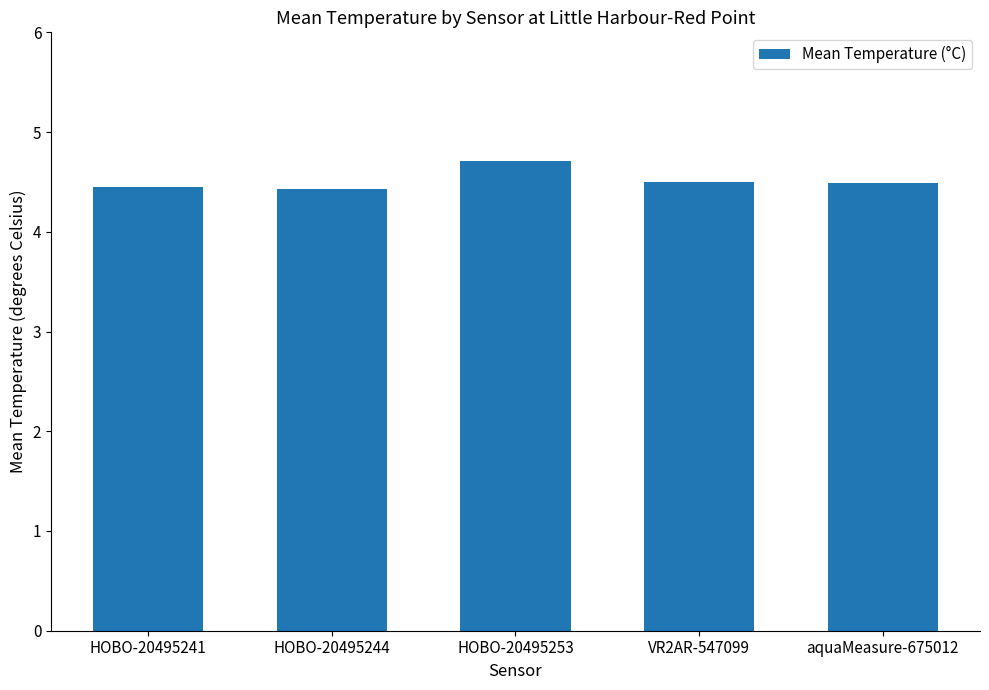

The value at VR2AR-547099 is 1.4. True or false?

False